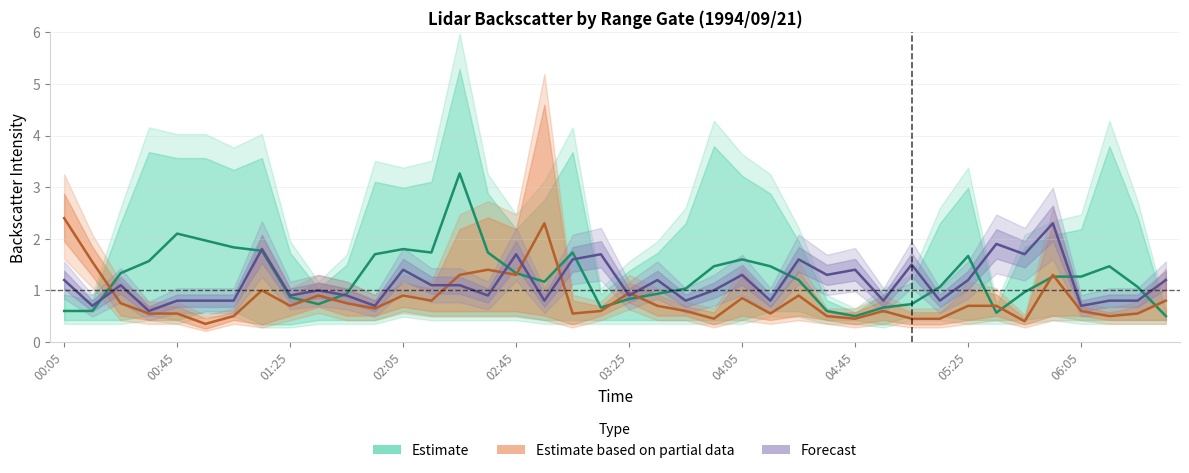

List the series in order of their peak value, lowest first.

Forecast, Estimate based on partial data, Estimate